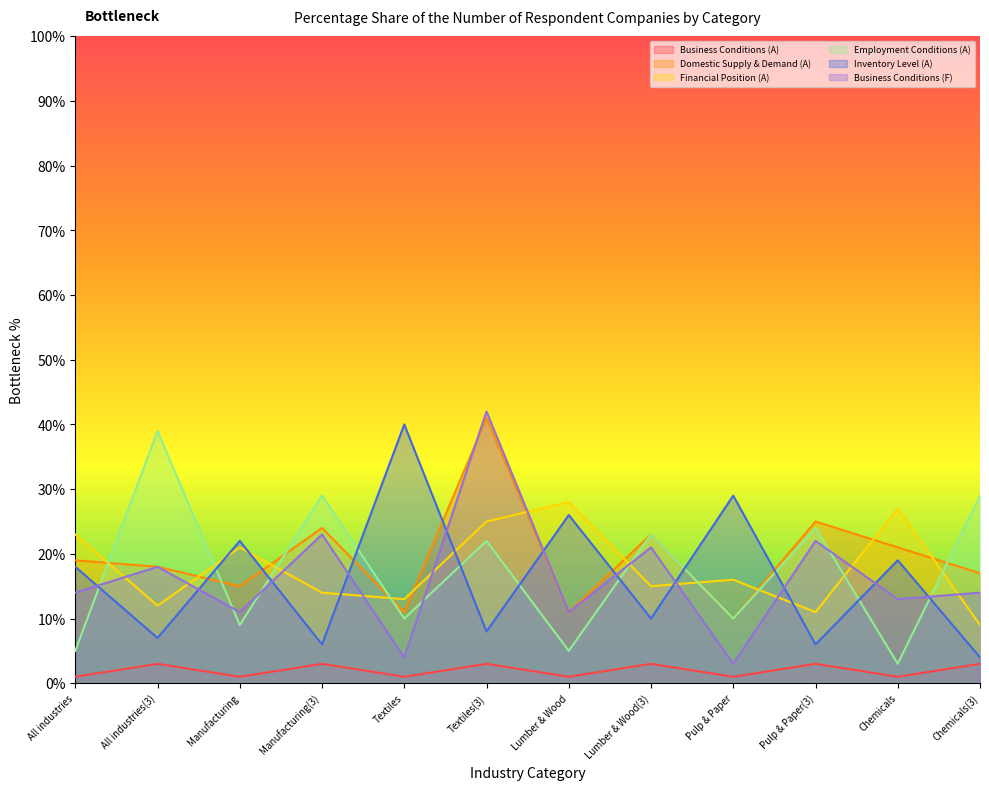

What is the approximate value of Financial Position (A) at All industries?

23